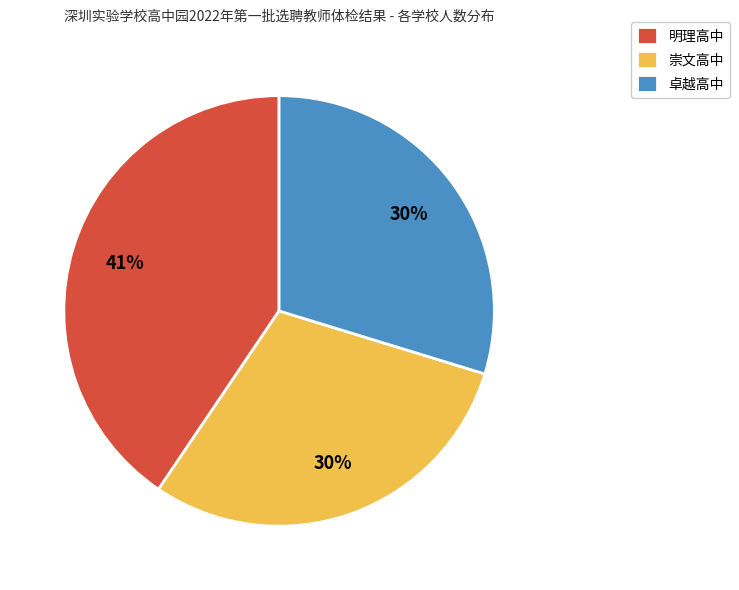

What is the largest slice in the pie chart?

明理高中